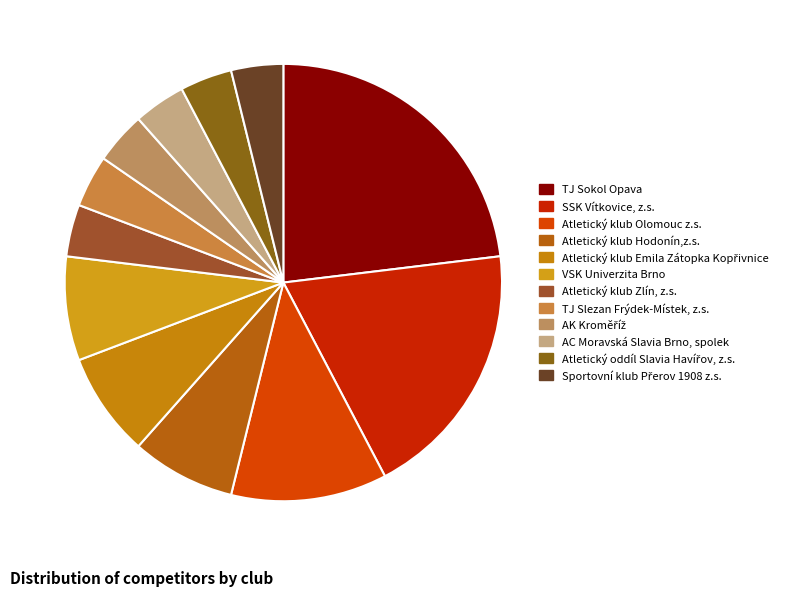

Is it true that Atletický klub Hodonín,z.s. is 2% of the pie?

False